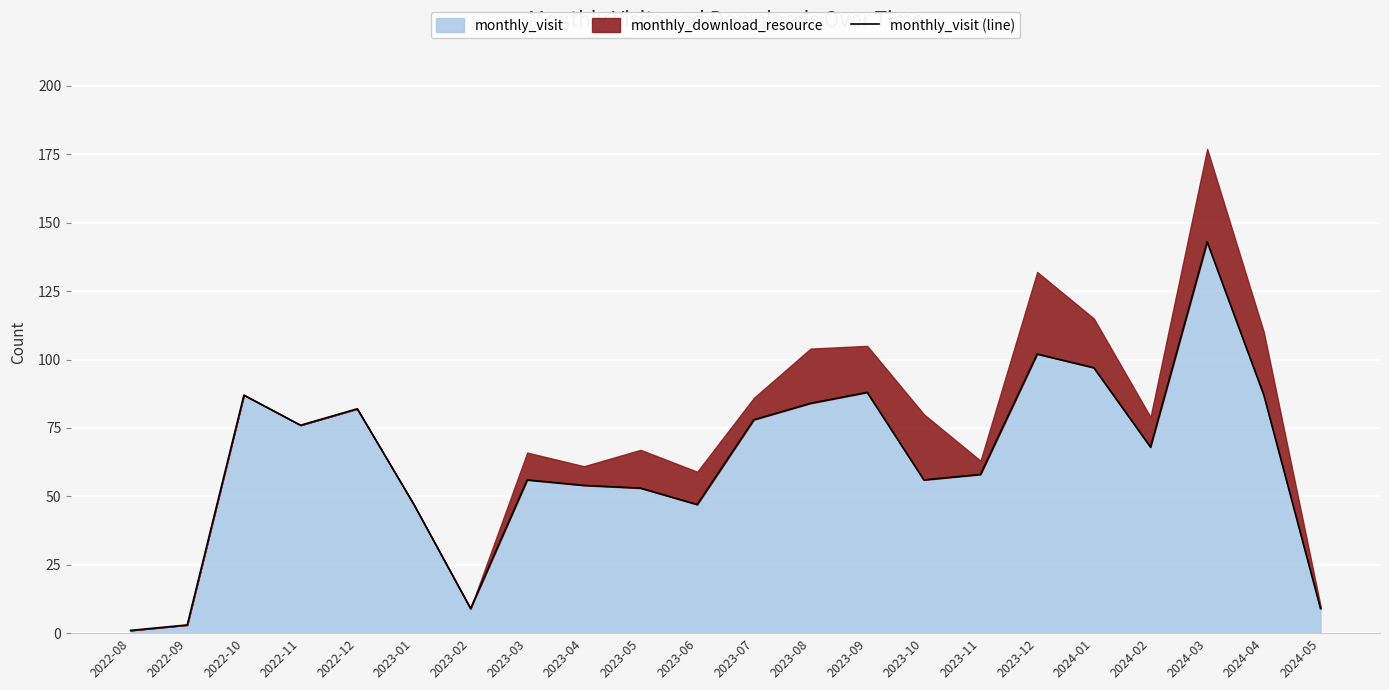

True or false: there are more than 1 points higher than both neighbors.

True